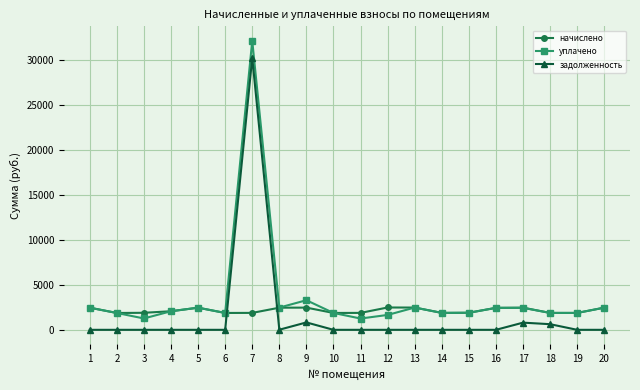

True or false: уплачено has more than 1 points higher than both neighbors.

True